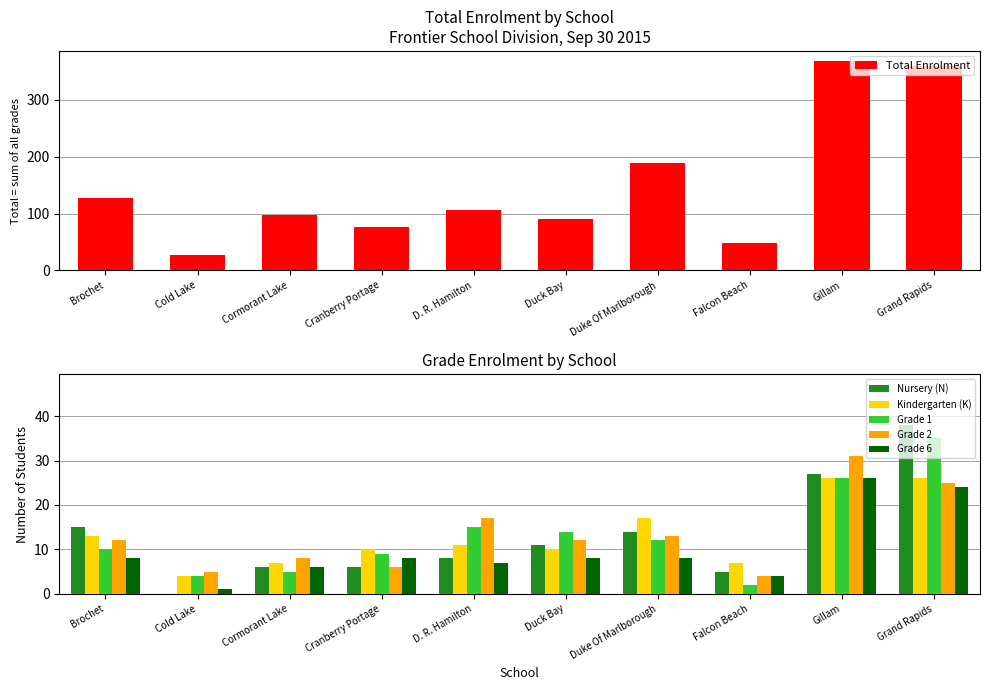

How many series are shown in this chart?

6